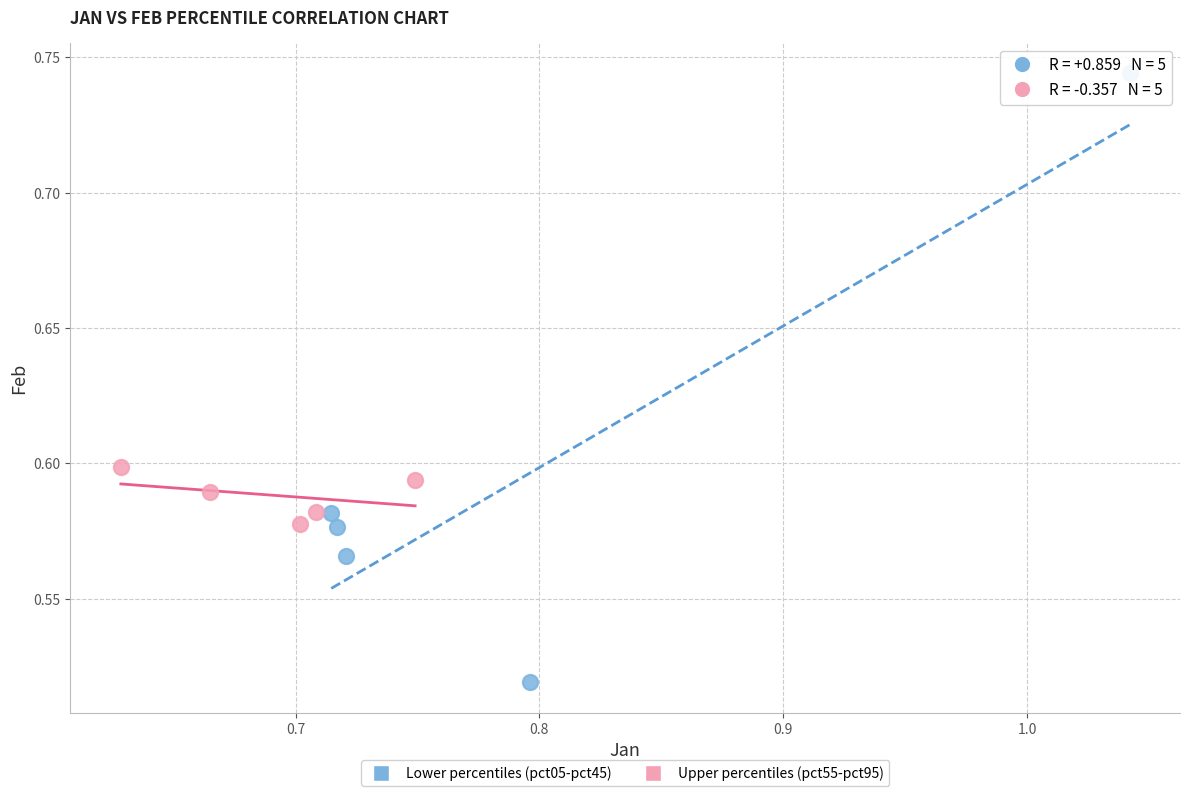

Which series contains the lowest Y value?

Lower percentiles (pct05-pct45)